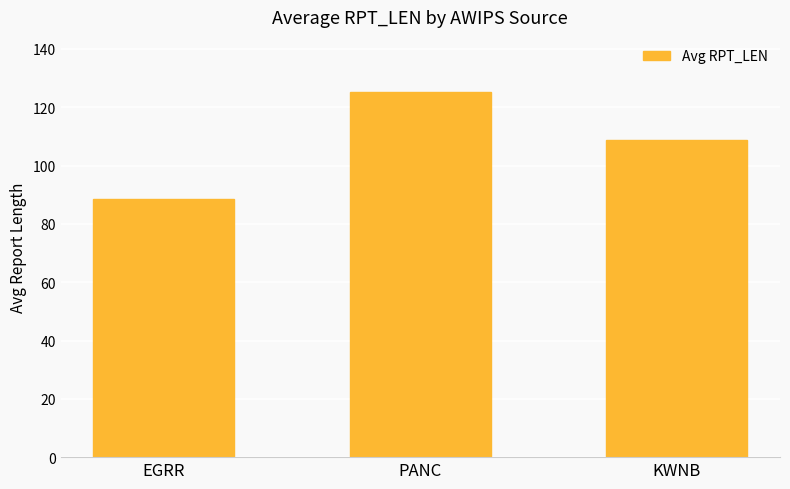

Reading left to right, what are all the values shown in this chart?

EGRR=88.4	PANC=125.3	KWNB=108.6